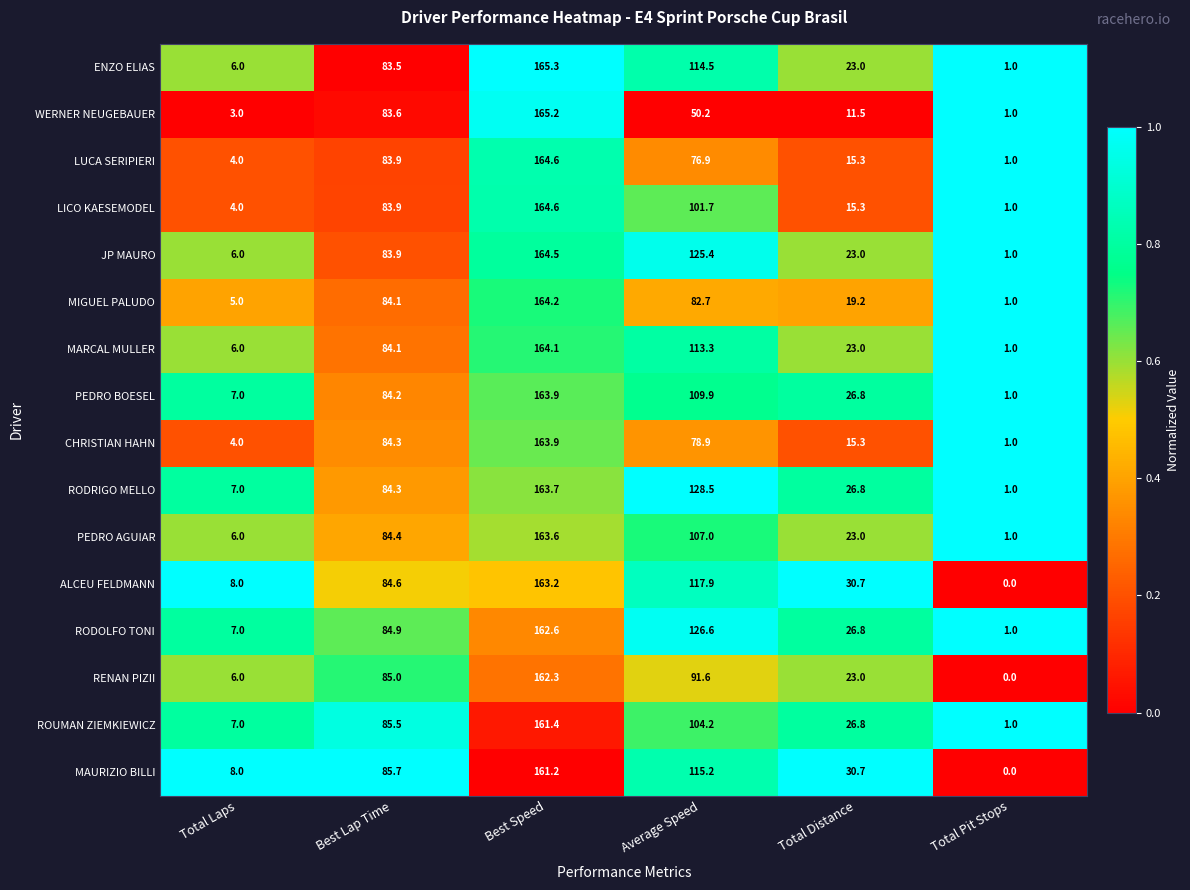

At which category is the sum across all series the highest?

Best Speed